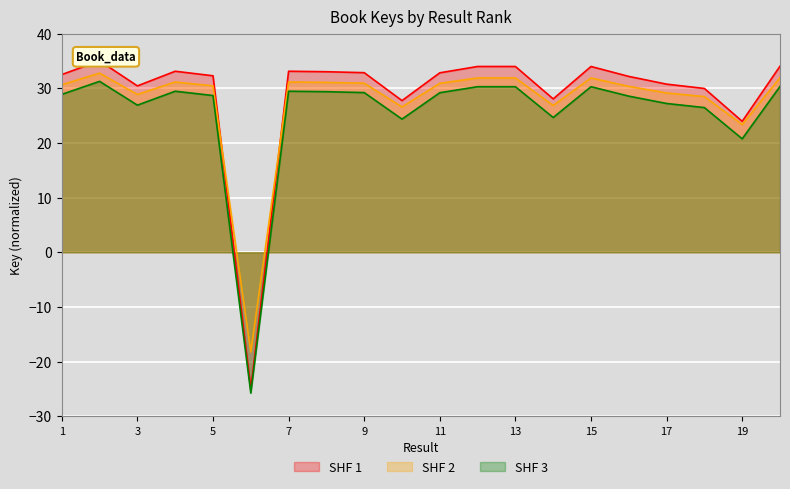

What is the sum of all values?

551.8